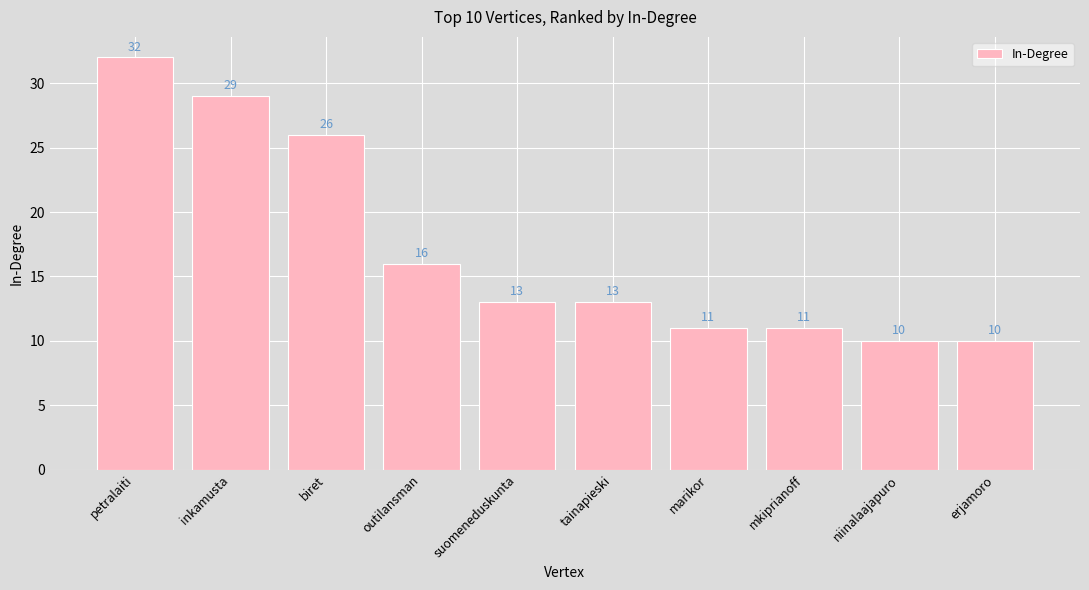

How many data points are less than 13?

4